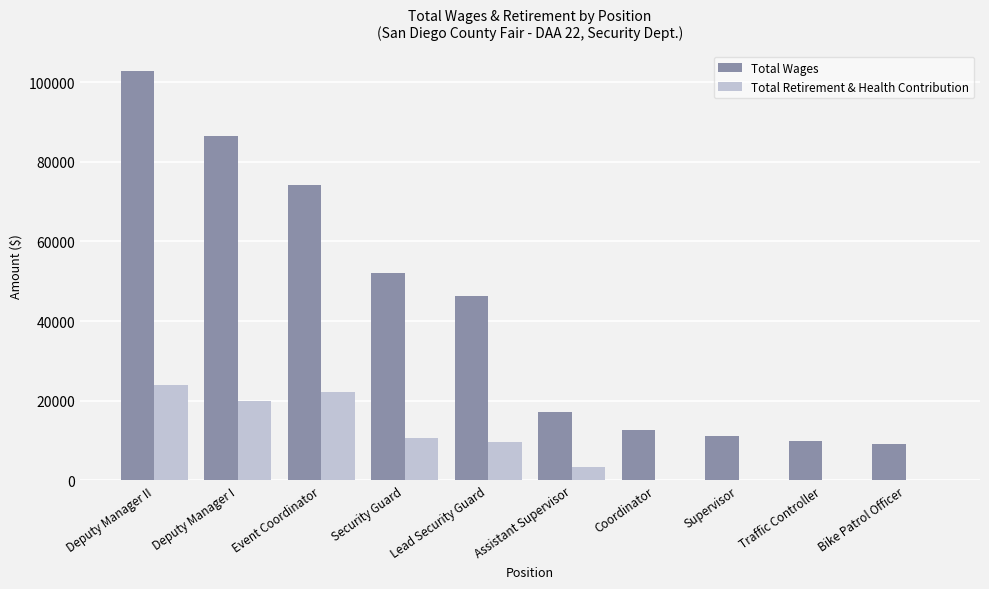

Which series changed the most between Deputy Manager I and Coordinator?

Total Wages